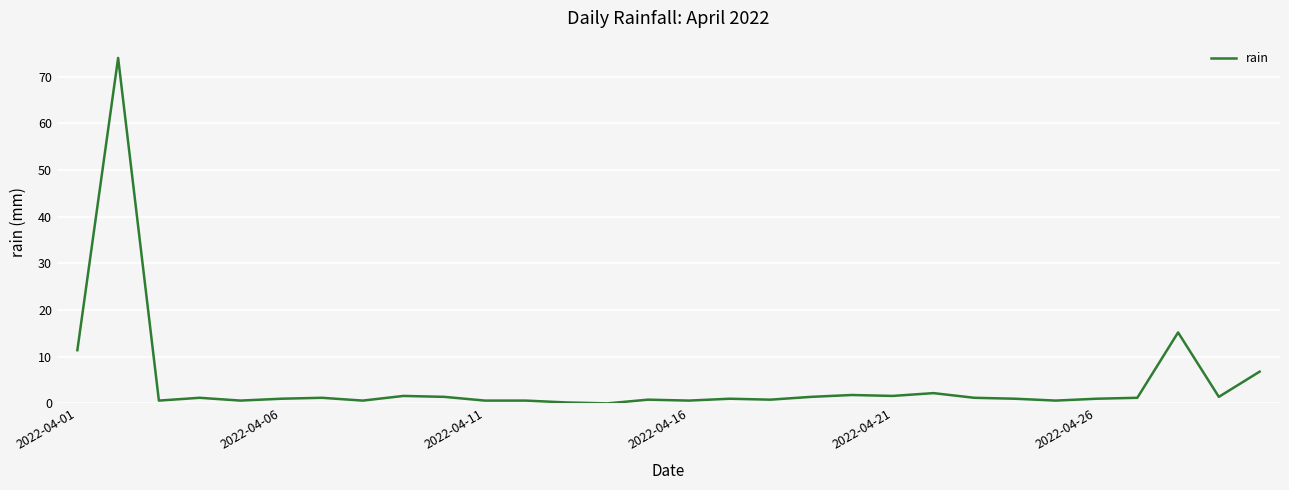

What is the greatest value displayed?

74.0